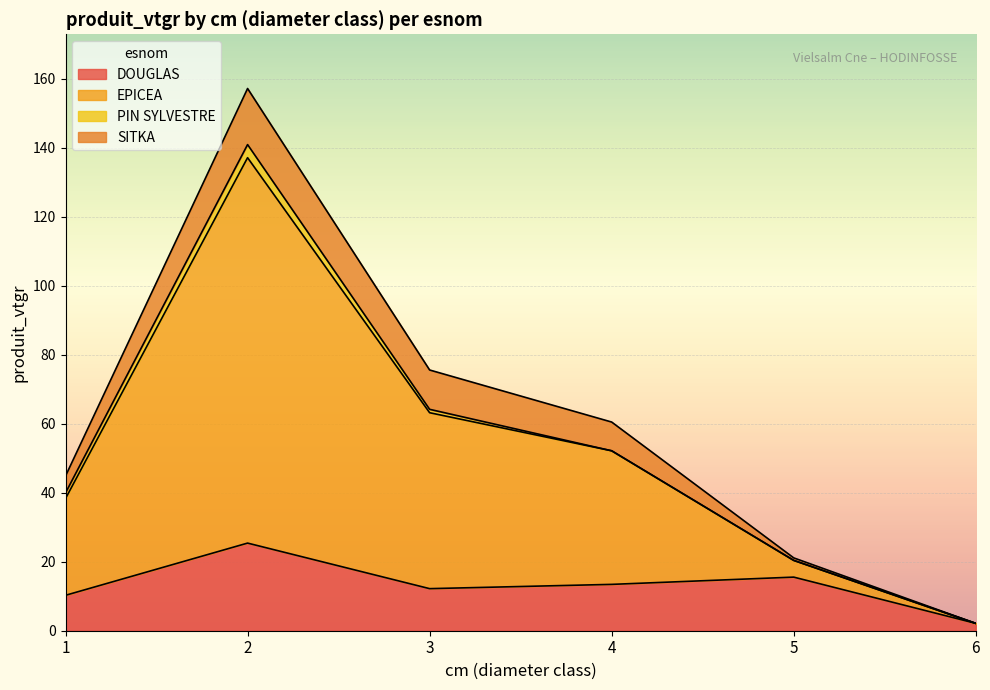

The DOUGLAS series shows 2.1 at 6. True or false?

True